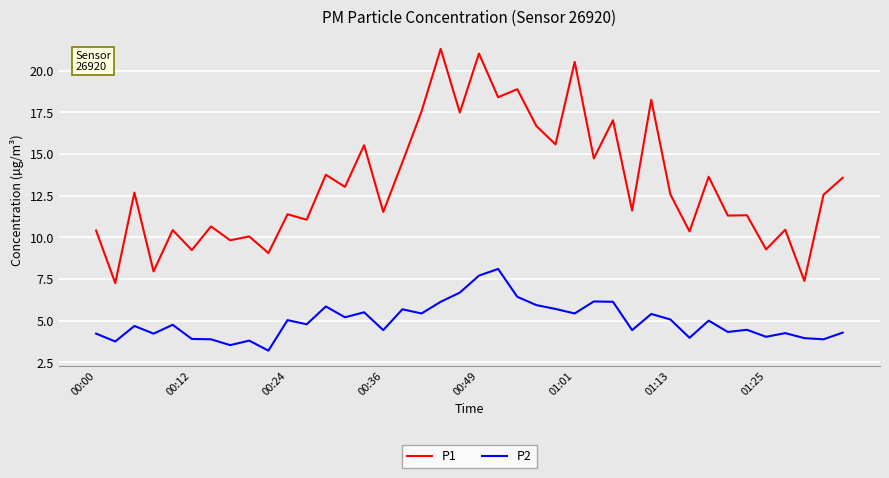

What is the difference between the maximum and minimum values in the P2 series?

4.9